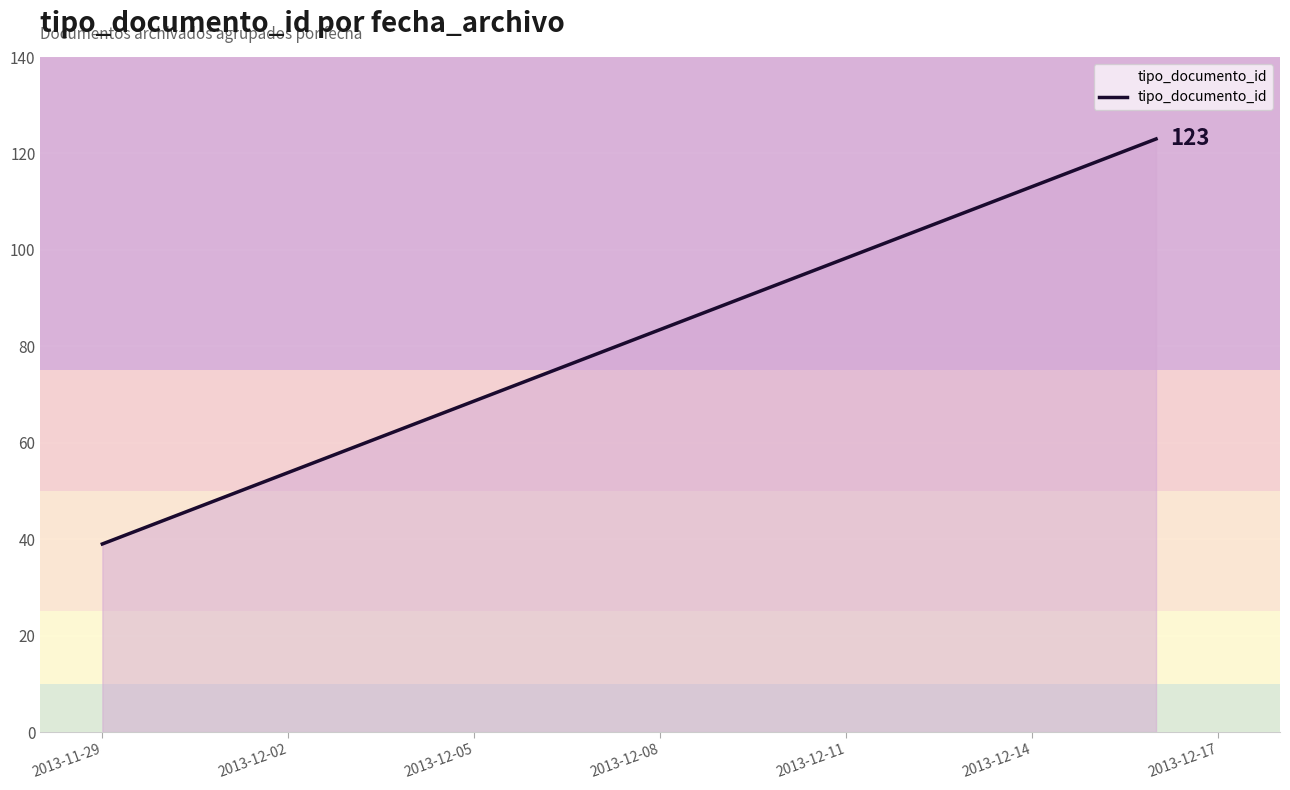

How many lines are shown in the chart?

1